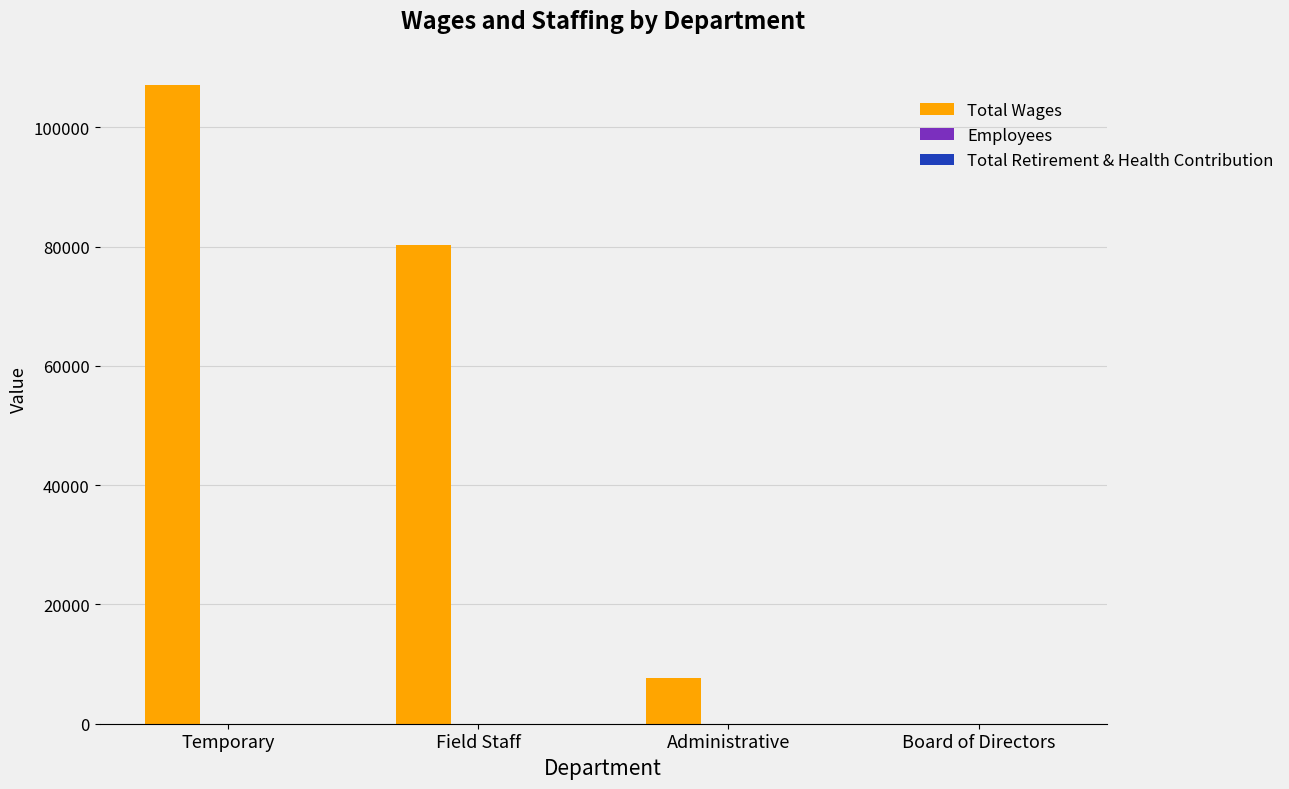

The Total Wages series shows 22725 at Temporary. True or false?

False